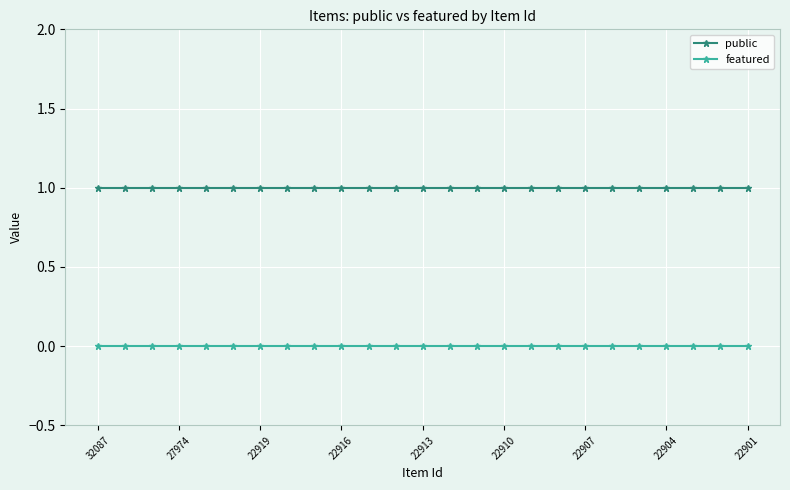

What is the value of the public point at the 4th from the left?

1